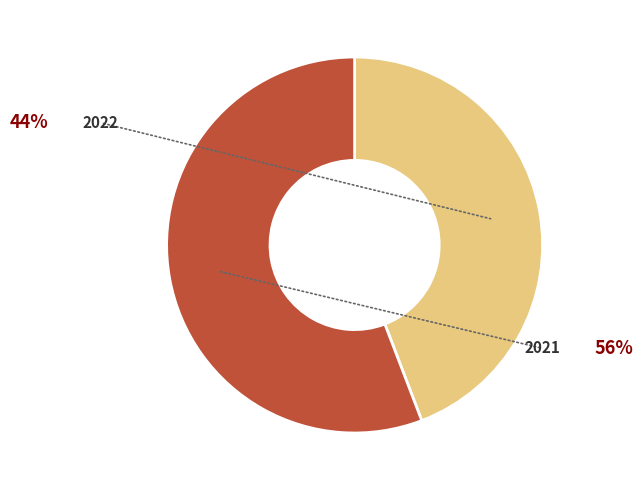

Is it true that 2022 is 44% of the pie?

True